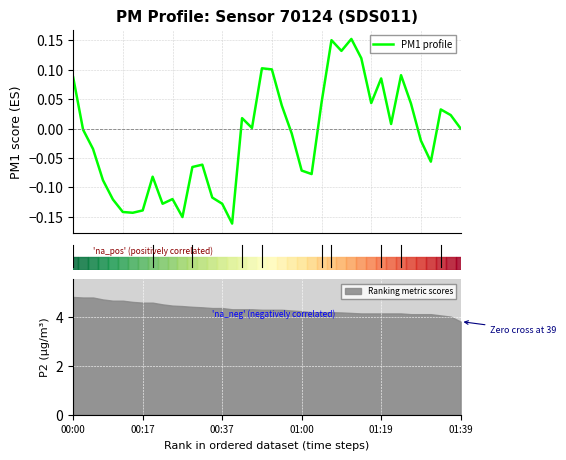

Where is the data nearest to the value 0?

39